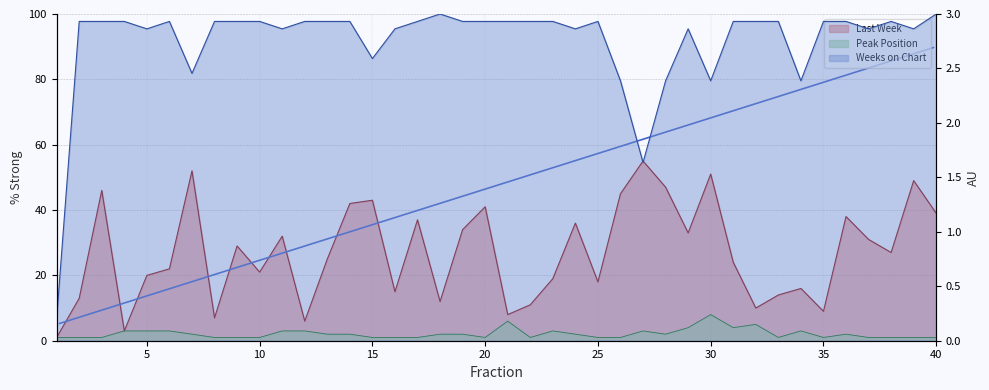

What is the spread (max minus min) of values at 33?

13.0